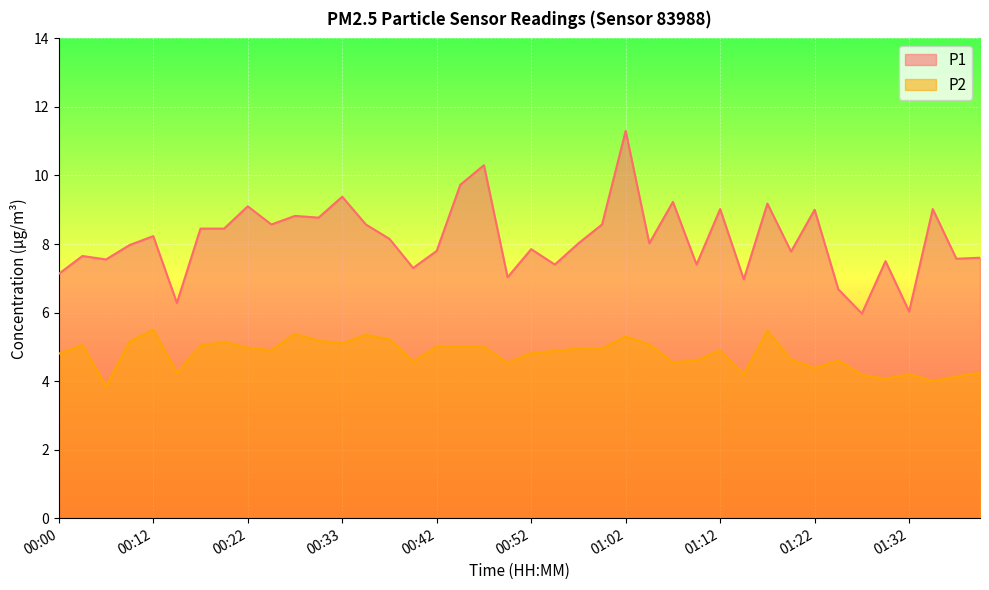

What are all the series names shown in the legend?

P1, P2